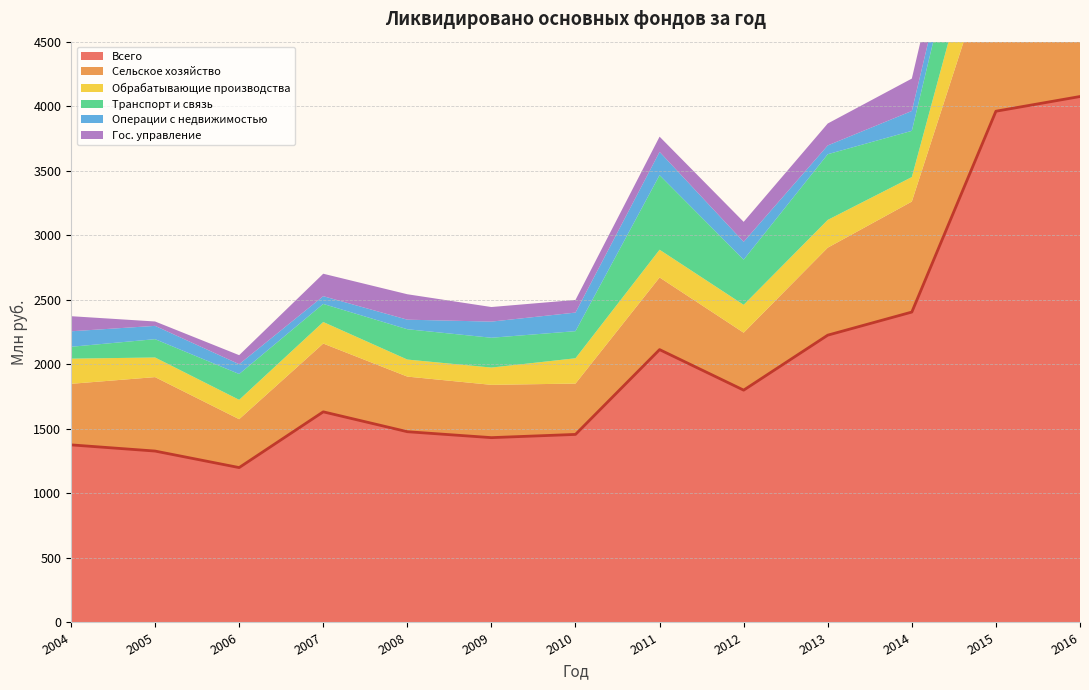

What is the highest value of the Гос. управление series?

289